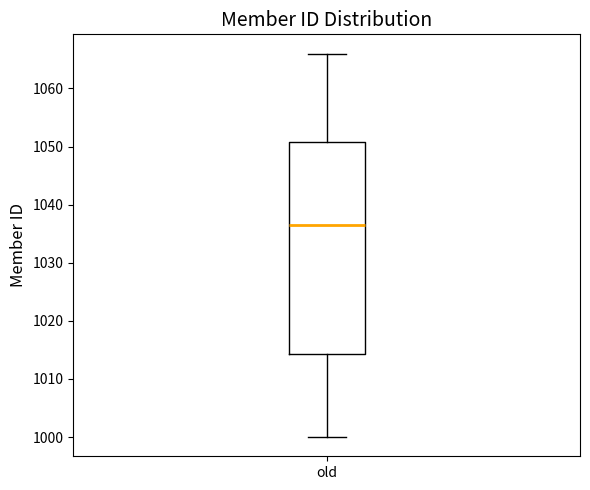

Transcribe this box plot: give where the median line is, the range the box spans, and where the two whiskers end, as read against the y-axis. The values are not printed on the chart, so give them approximately, as read against the axis.

median 1037, box 1014 to 1051, whiskers 1000 to 1066